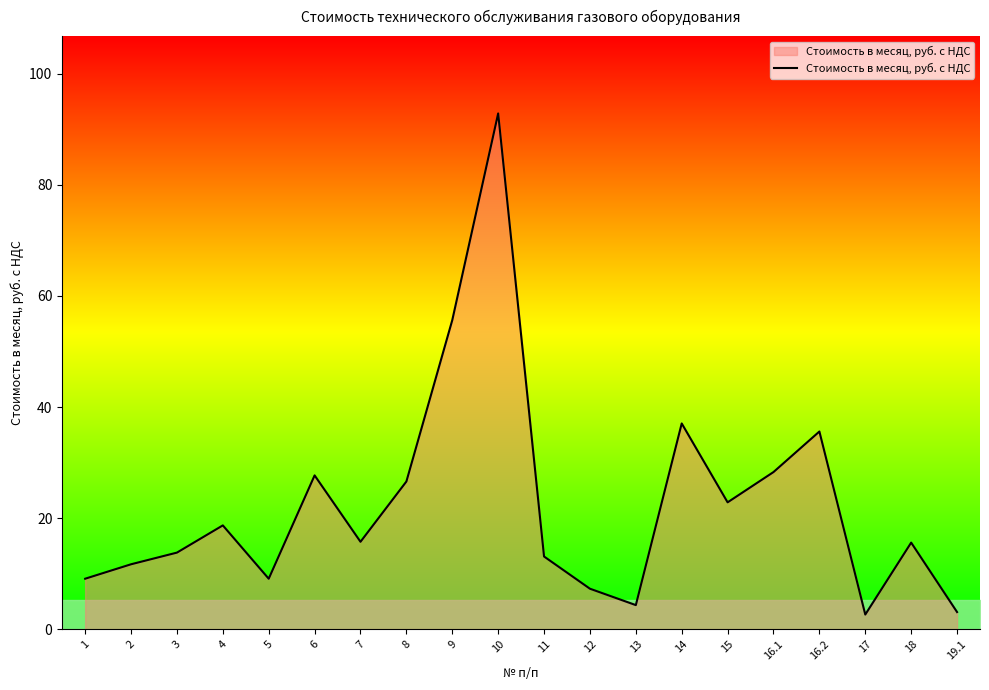

True or false: the data shows 3.1 at 19.1.

True